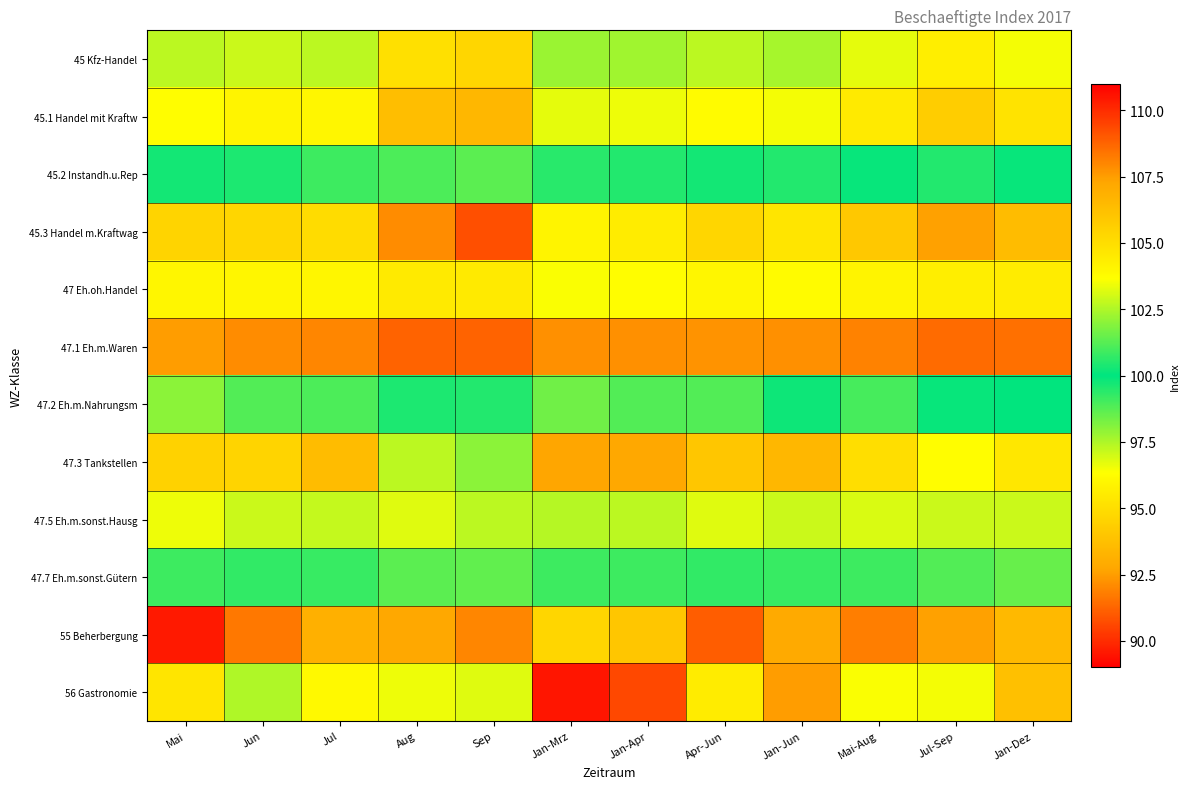

Which series has the widest spread of values?

56 Gastronomie